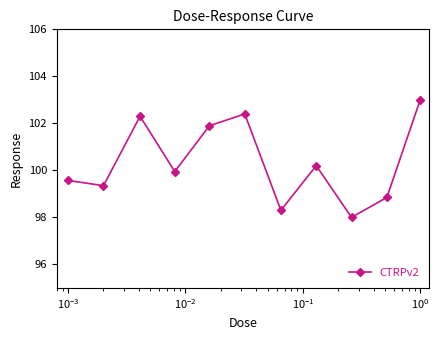

What is the average value?

100.3